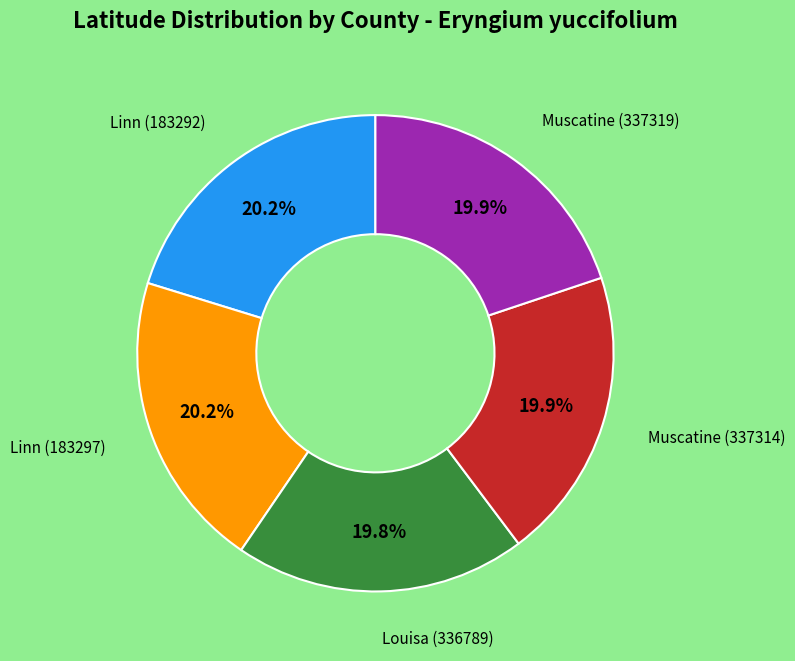

Does any single category account for the majority?

No